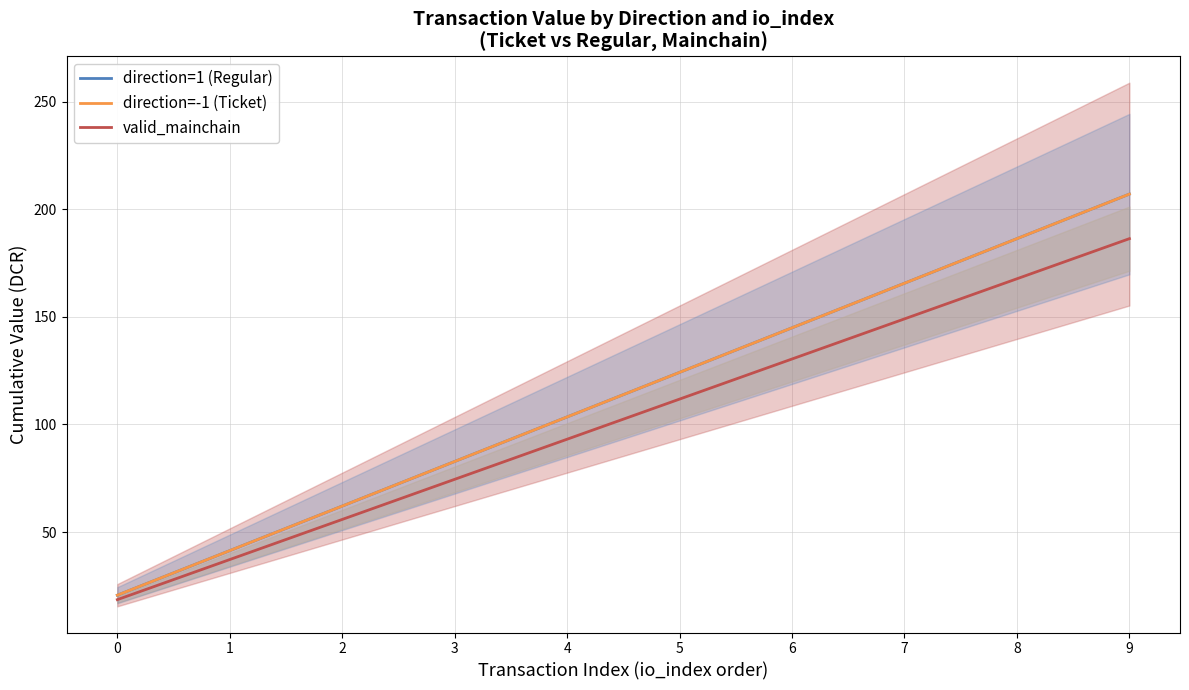

True or false: valid_mainchain and direction=-1 (Ticket) intersect in this chart.

False